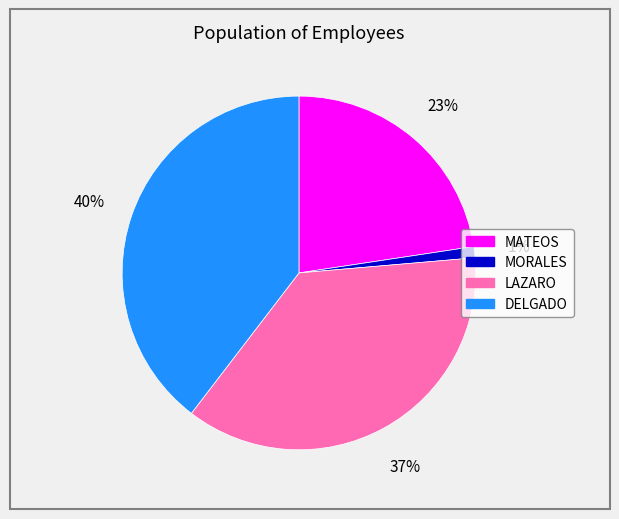

How many segments does this pie chart have?

4